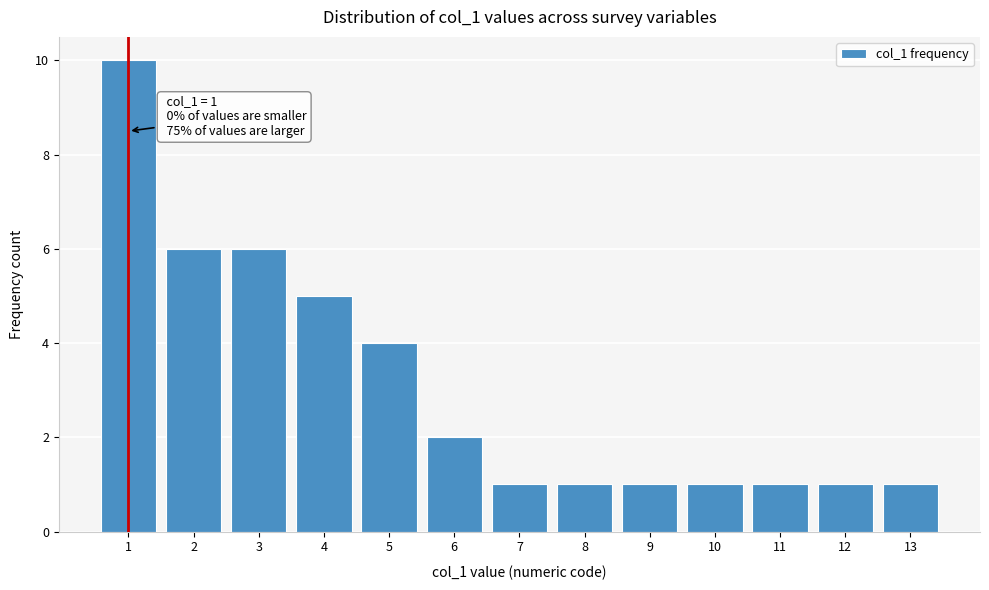

Reading right to left, list all the values displayed in this chart.

13=1	12=1	11=1	10=1	9=1	8=1	7=1	6=2	5=4	4=5	3=6	2=6	1=10